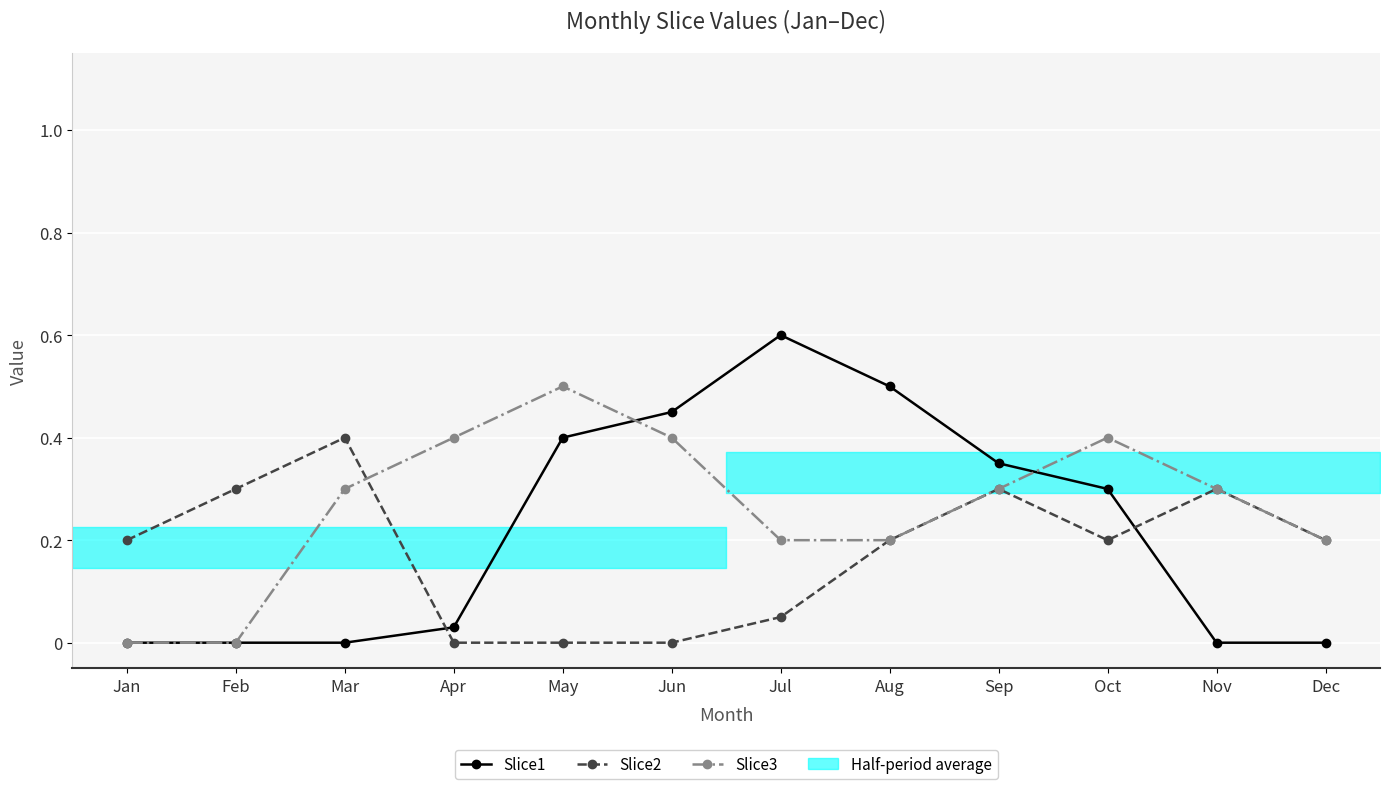

Reading left to right, extract all data points from this chart.

Slice1: 0.0	0.0	0.0	0.0	0.4	0.5	0.6	0.5	0.3	0.3	0.0	0.0
Slice2: 0.2	0.3	0.4	0.0	0.0	0.0	0.1	0.2	0.3	0.2	0.3	0.2
Slice3: 0.0	0.0	0.3	0.4	0.5	0.4	0.2	0.2	0.3	0.4	0.3	0.2